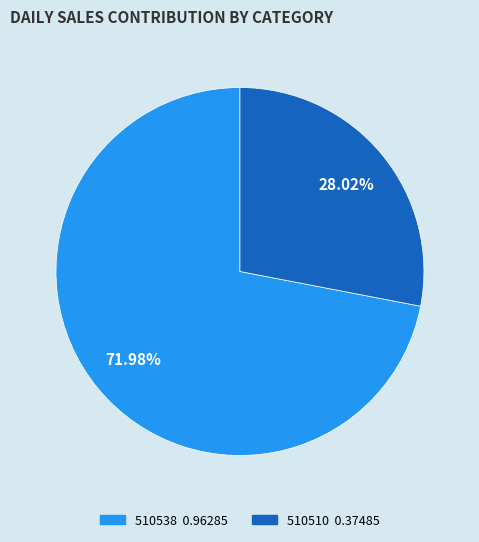

To the nearest percent, what portion does 510538 represent?

72%